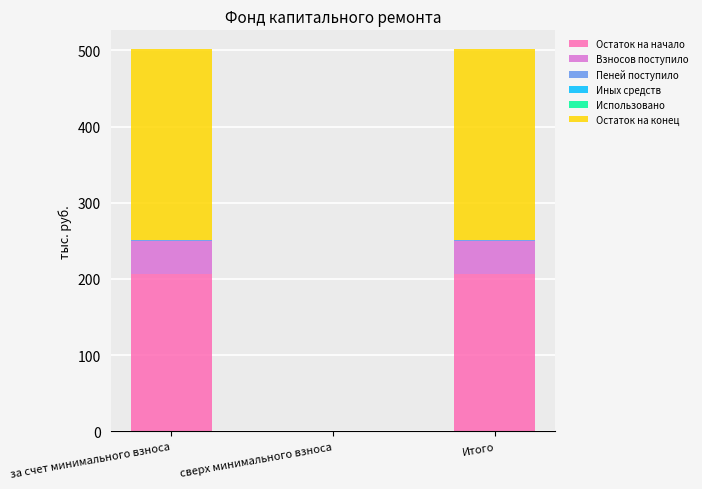

Are the bars grouped side by side (vs. stacked)?

No